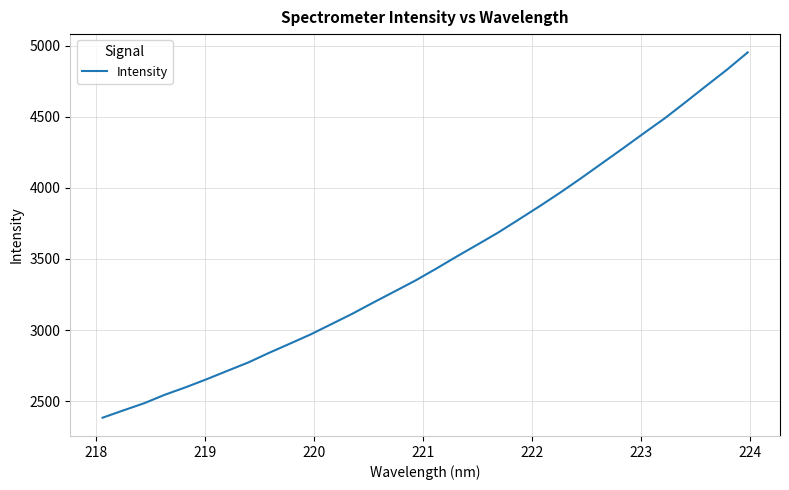

What is the difference between the maximum and minimum values?

2569.5